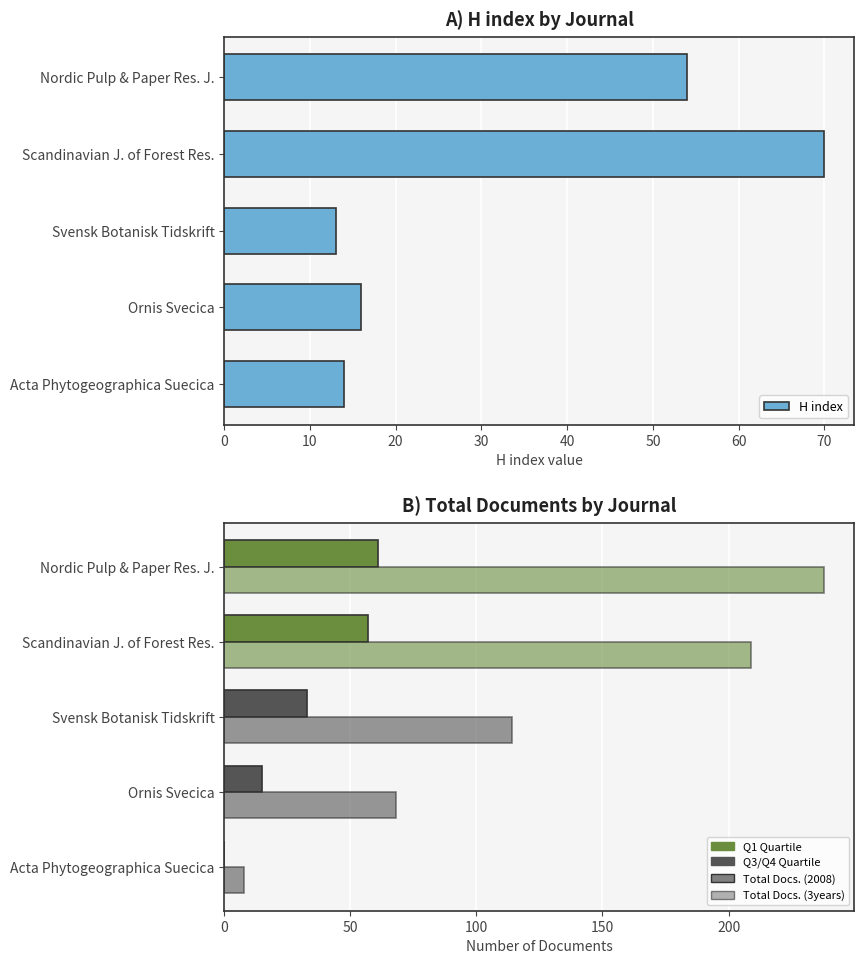

What is the difference between the highest and lowest values at Scandinavian J. of Forest Res.?

152